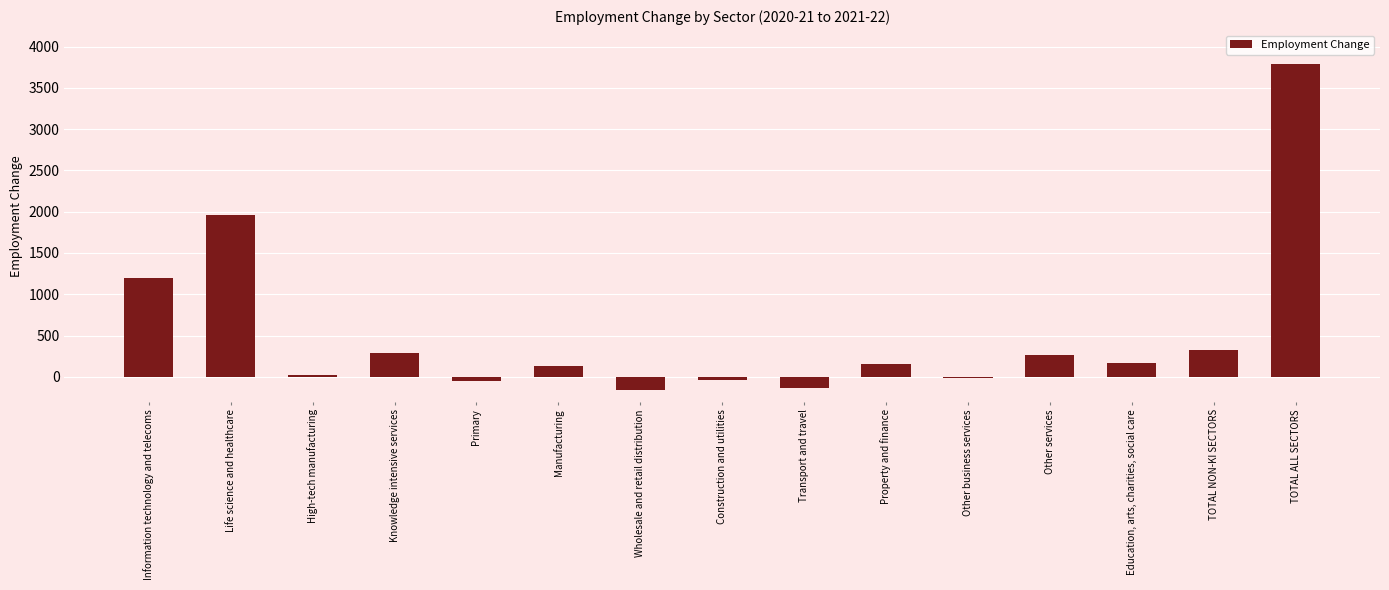

What is the change in value from Information technology and telecoms to TOTAL NON-KI SECTORS?

-867